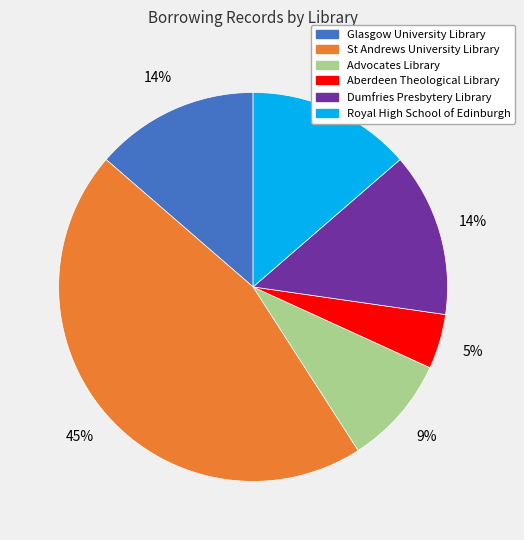

To the nearest percent, what percentage of the pie is Aberdeen Theological Library?

5%